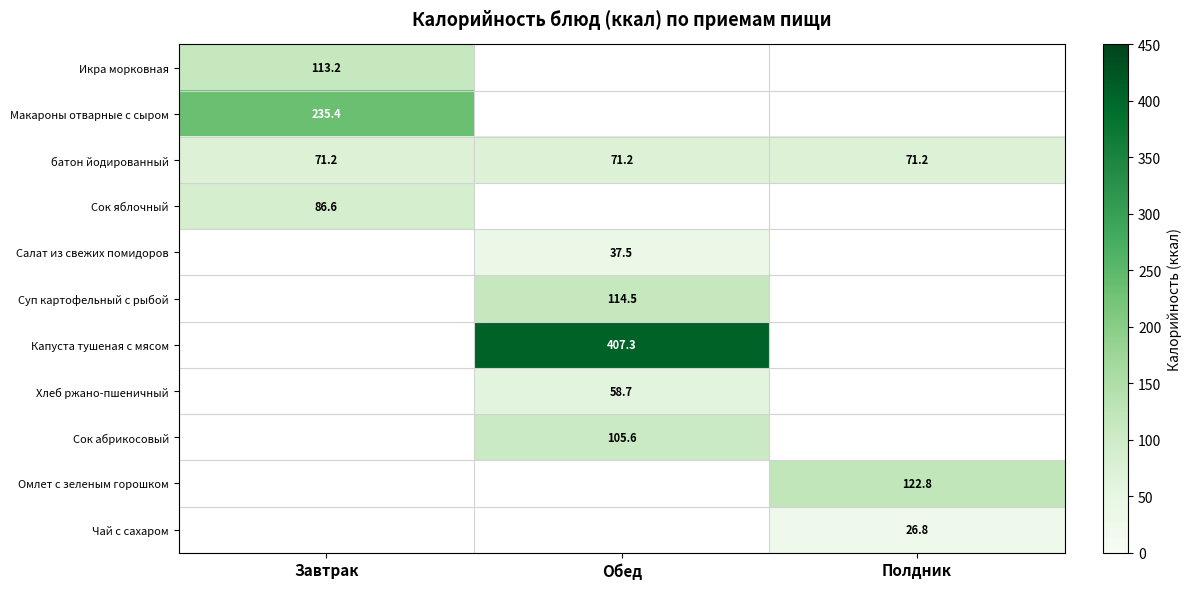

At which category does the chart reach its minimum across all series?

Полдник